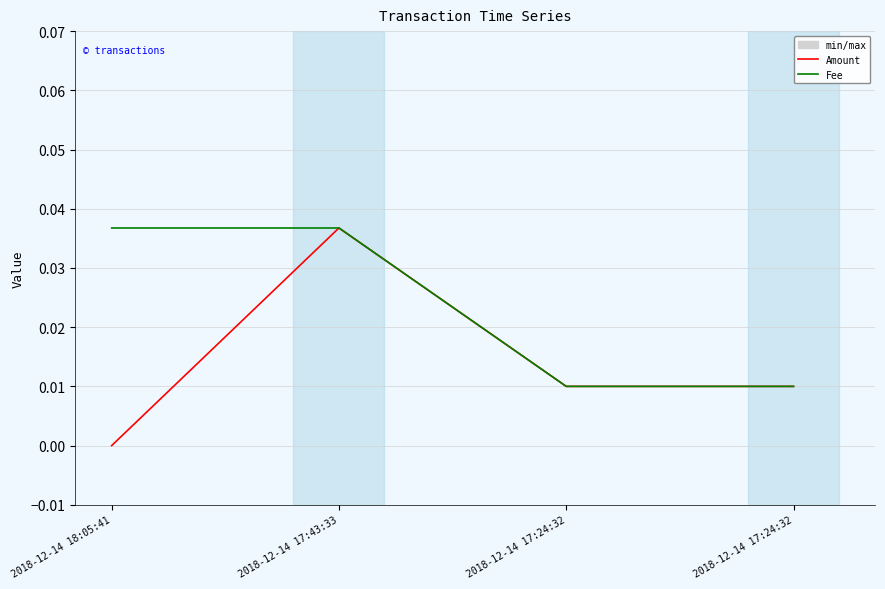

Does the chart have visible grid lines?

Yes